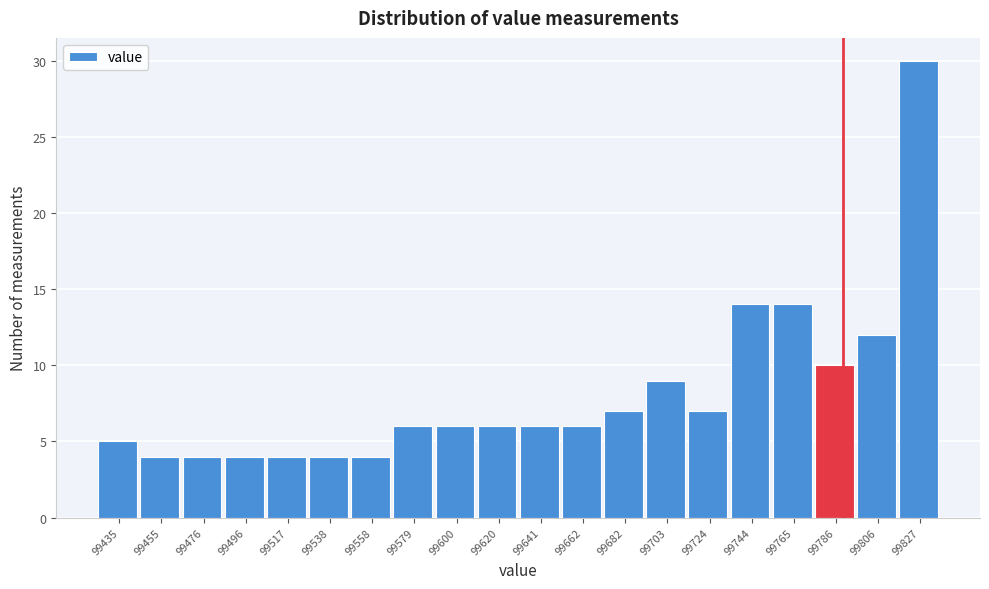

Reading left to right, extract all data points from this chart.

5	4	4	4	4	4	4	6	6	6	6	6	7	9	7	14	14	10	12	30